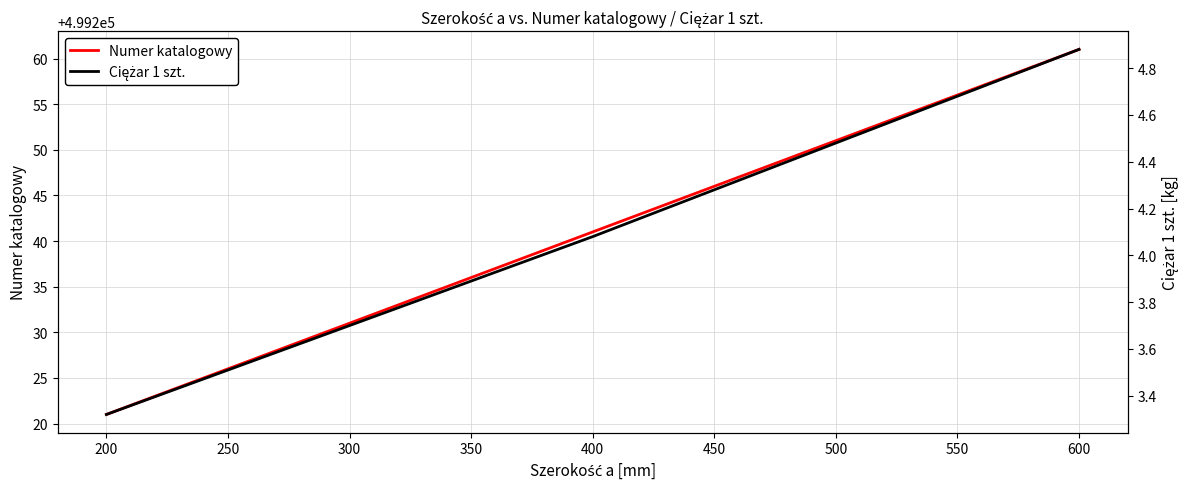

List the labels in order of Numer katalogowy value, largest first.

600, 400, 200